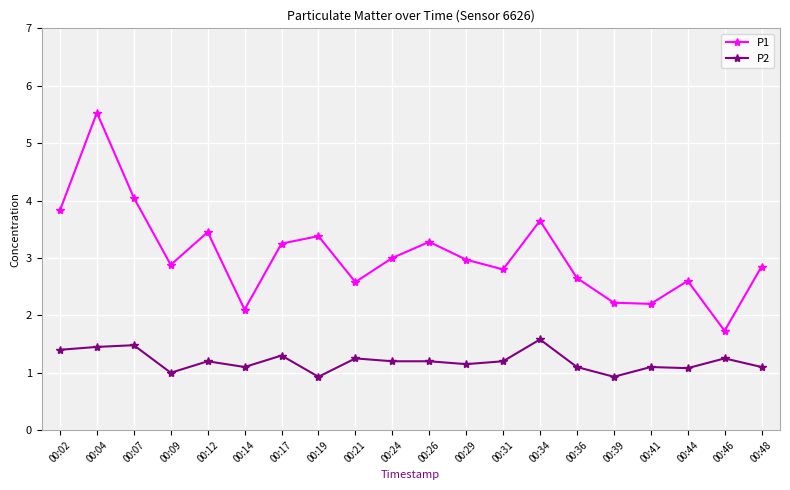

True or false: P2 and P1 intersect in this chart.

False